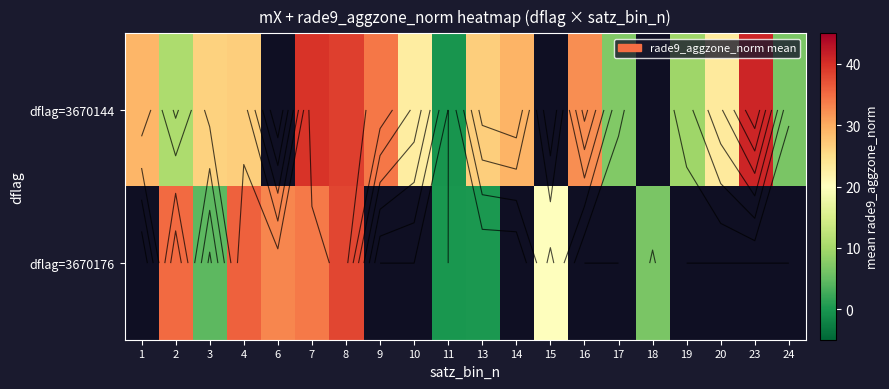

How many values in the dflag=3670144 series are below 23?

6